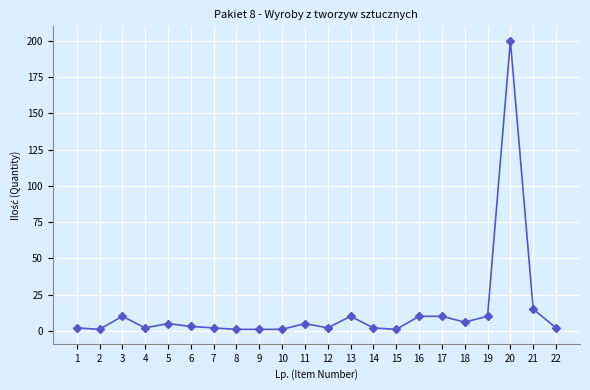

True or false: there are more than 2 points higher than both neighbors.

True